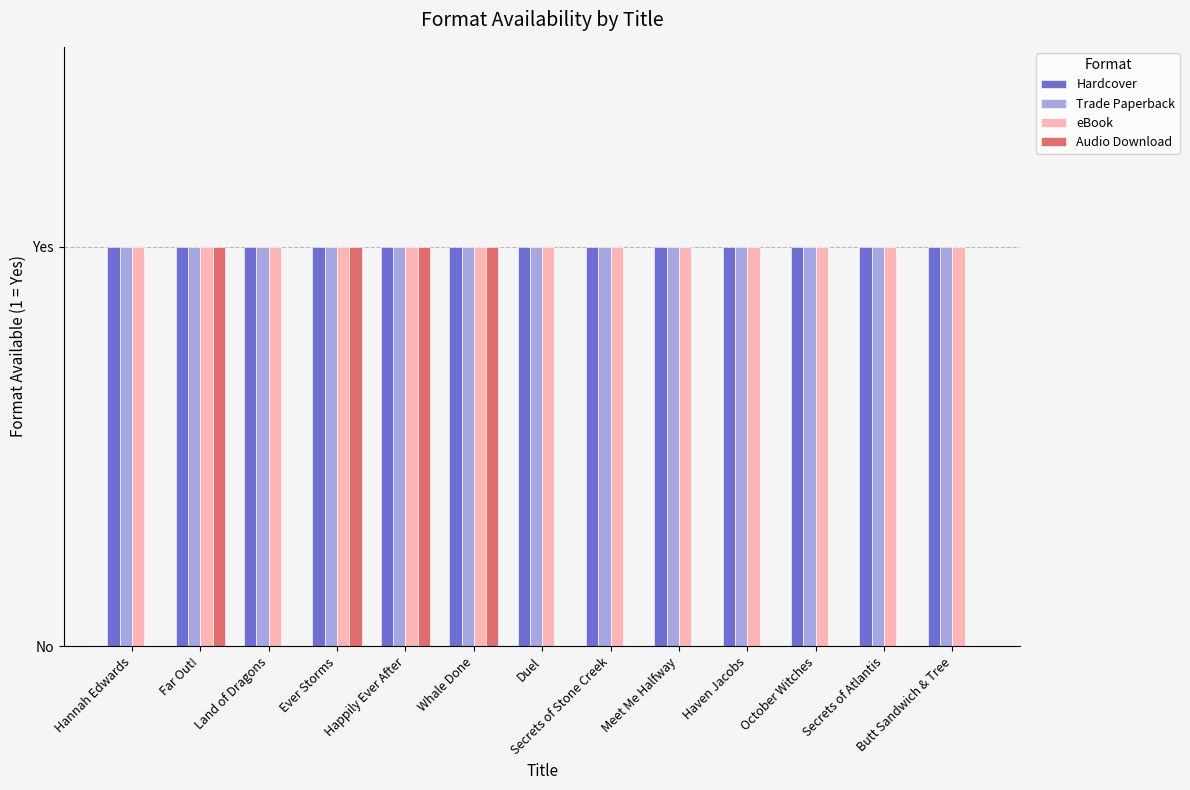

What is the label of the 3rd bar from the left?

Land of Dragons